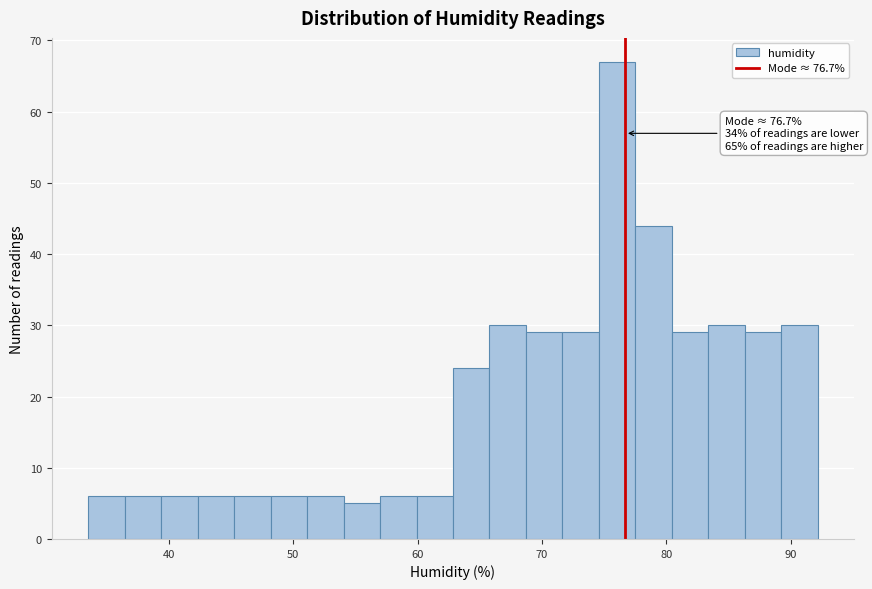

Read against the x-axis, roughly where is the centre of the tallest bar?

76